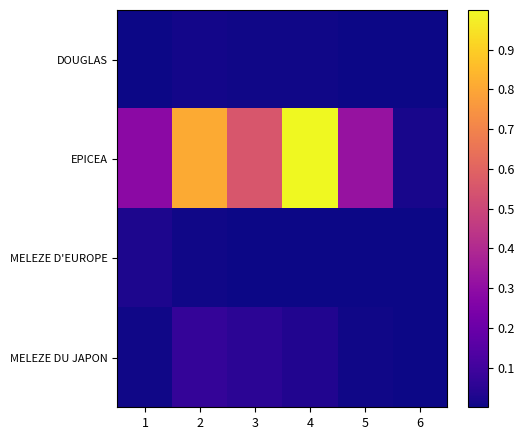

At which category is the sum across all series the highest?

4